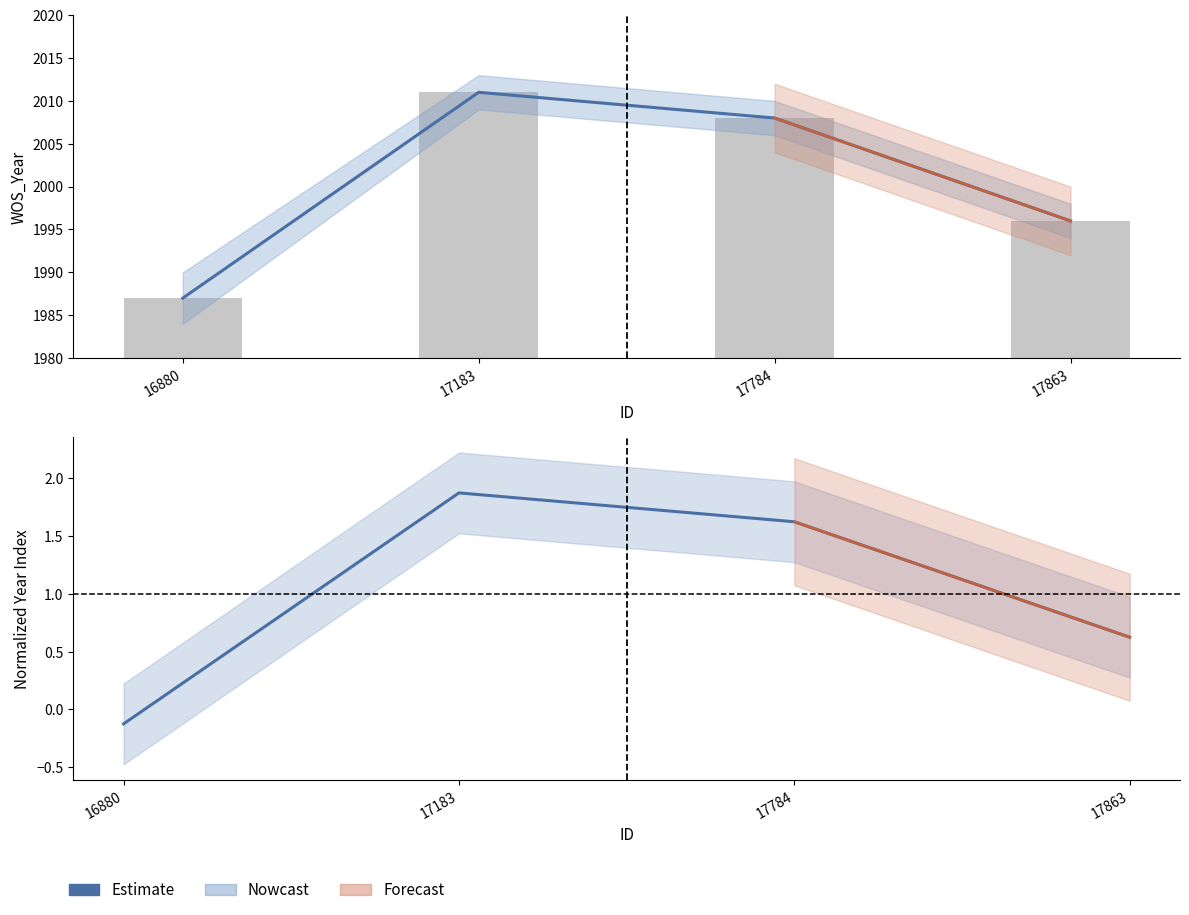

At which label is the value closest to 0?

16880